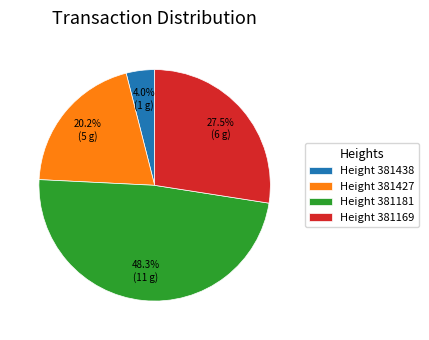

What is the largest slice in the pie chart?

Height 381181